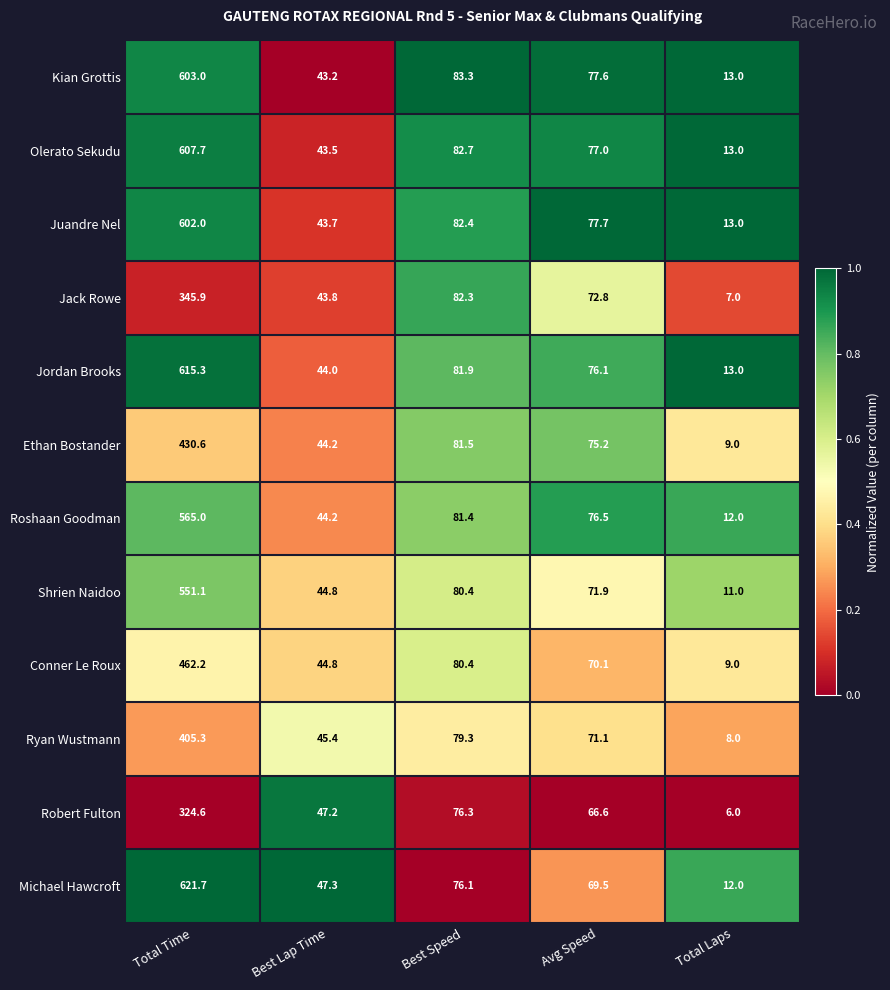

At which category does the chart reach its peak across all series?

Total Time